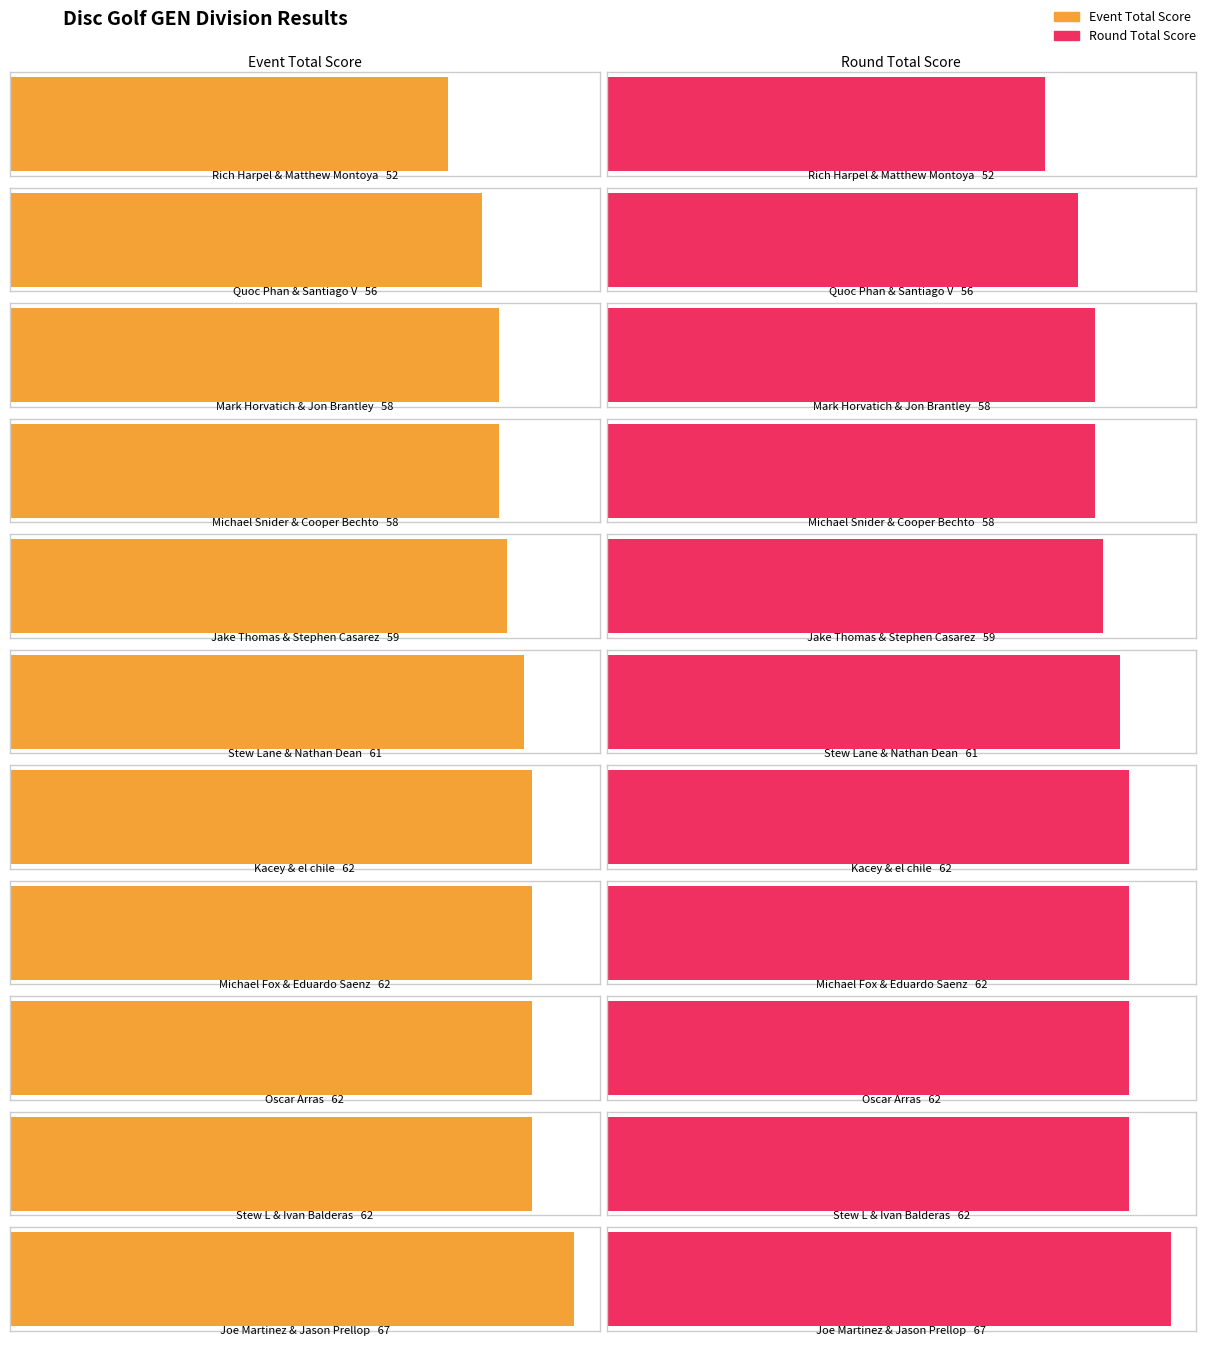

What is the label of the 5th bar from the left?

Jake Thomas & Stephen Casarez